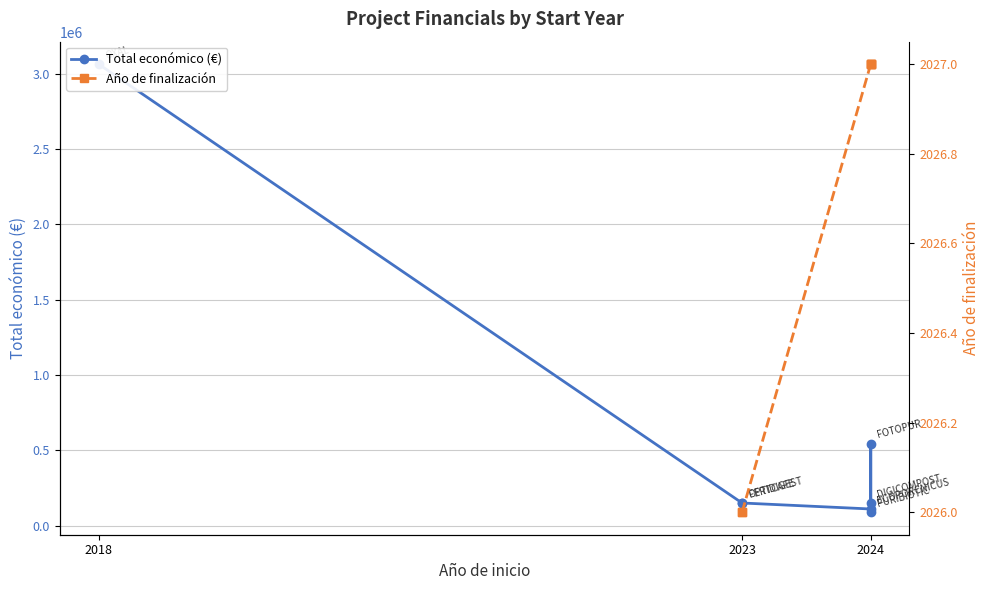

The value of Total económico (€) at 2024 is 150000.0. True or false?

True